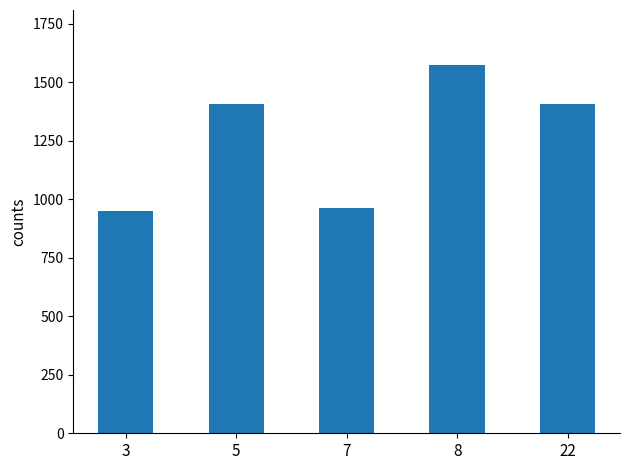

Between 3 and 7, which is larger?

7